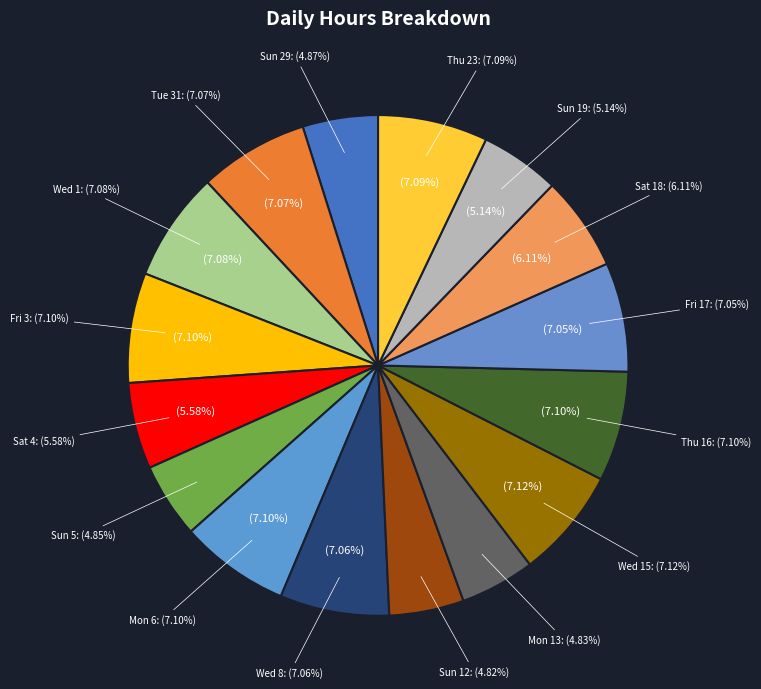

Count the number of slices in the pie.

16